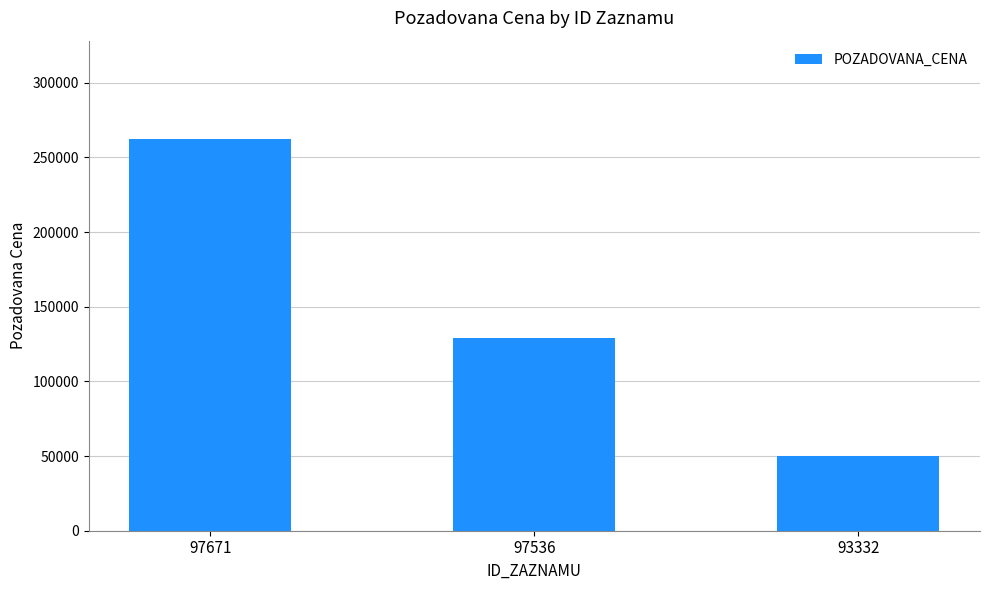

Rank the categories by value from highest to lowest.

97671, 97536, 93332